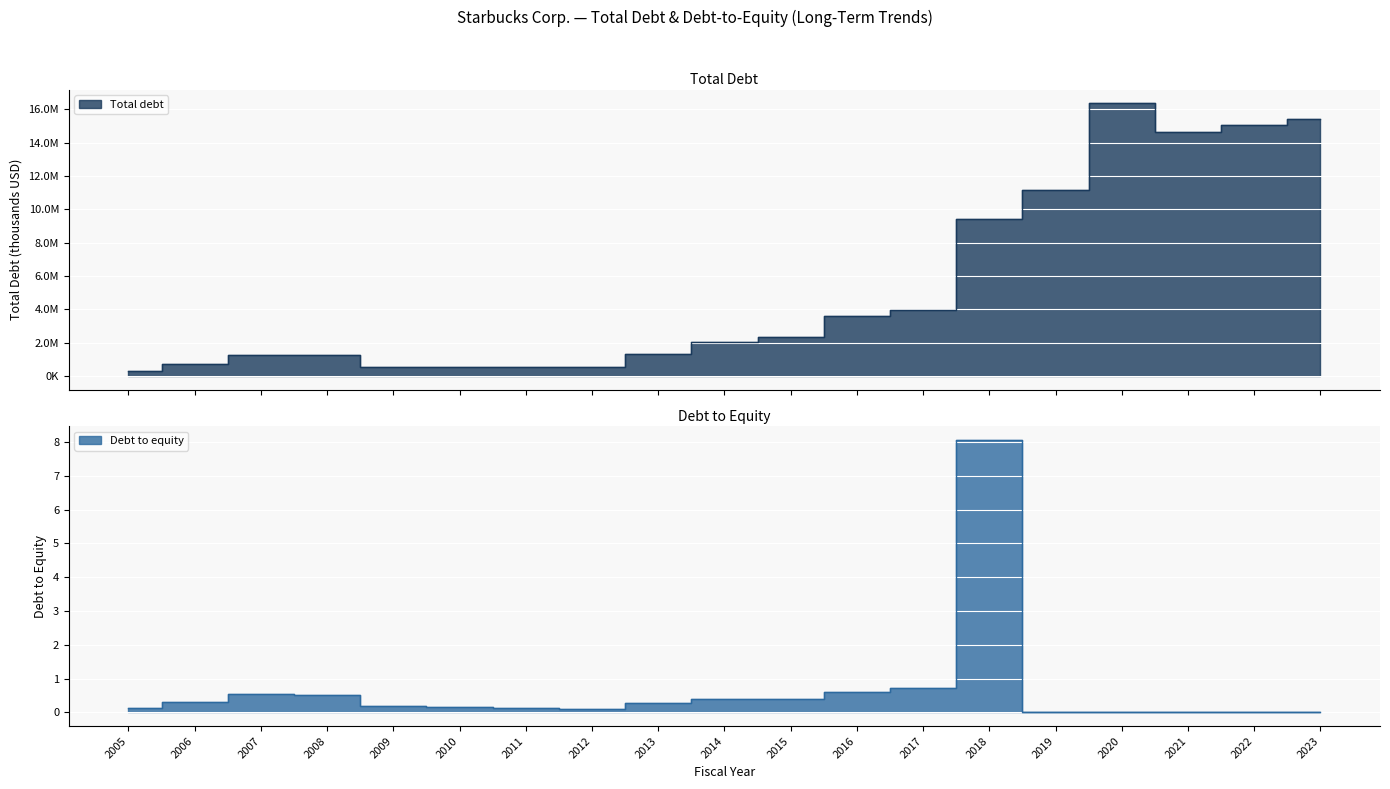

What is the value of the Debt to equity point at the 3rd from the left?

0.6